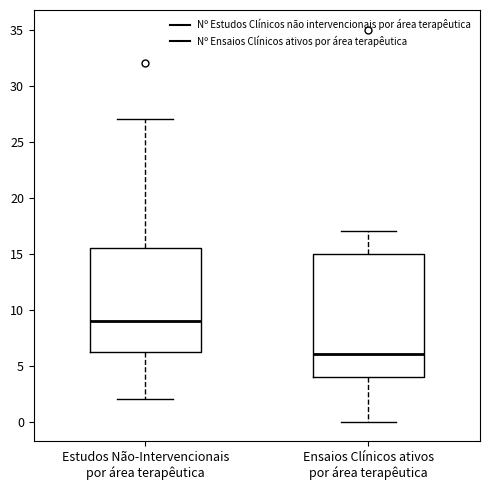

Reading left to right, read every box against the y-axis: the position of its median line, the range the box covers, and the ends of its whiskers. The values are not printed on the chart, so give them approximately, as read against the axis.

Estudos Não-Intervencionais por área terapêutica: median 9.0, box 6.5 to 15.5, whiskers 2.0 to 27.0
Ensaios Clínicos ativos por área terapêutica: median 6.0, box 4.0 to 15.0, whiskers 0.0 to 17.0